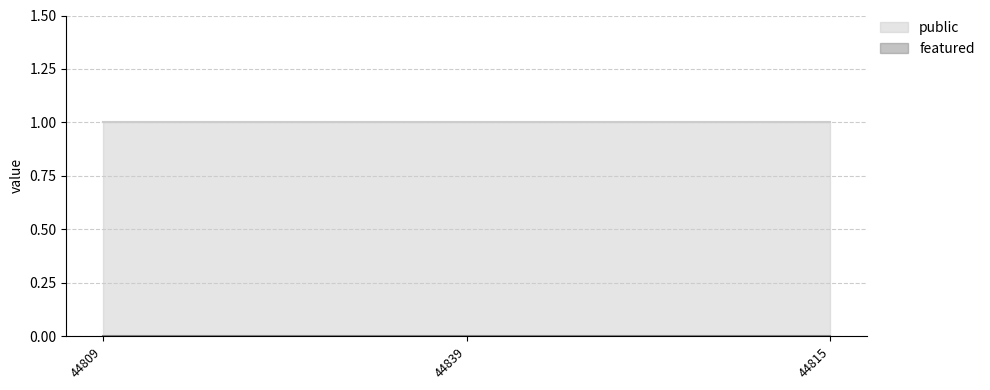

What is the value of the public point at the 3rd from the left?

1